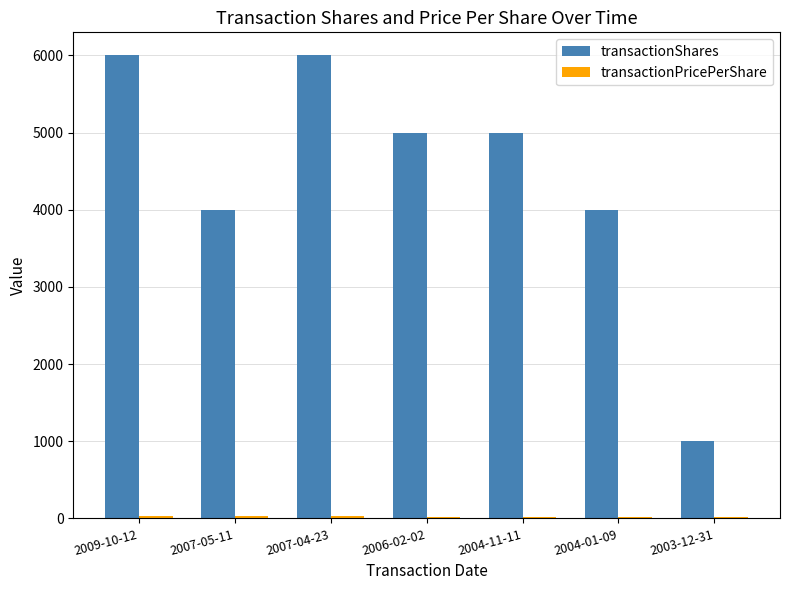

Between 2007-05-11 and 2006-02-02, which series saw the biggest shift?

transactionShares